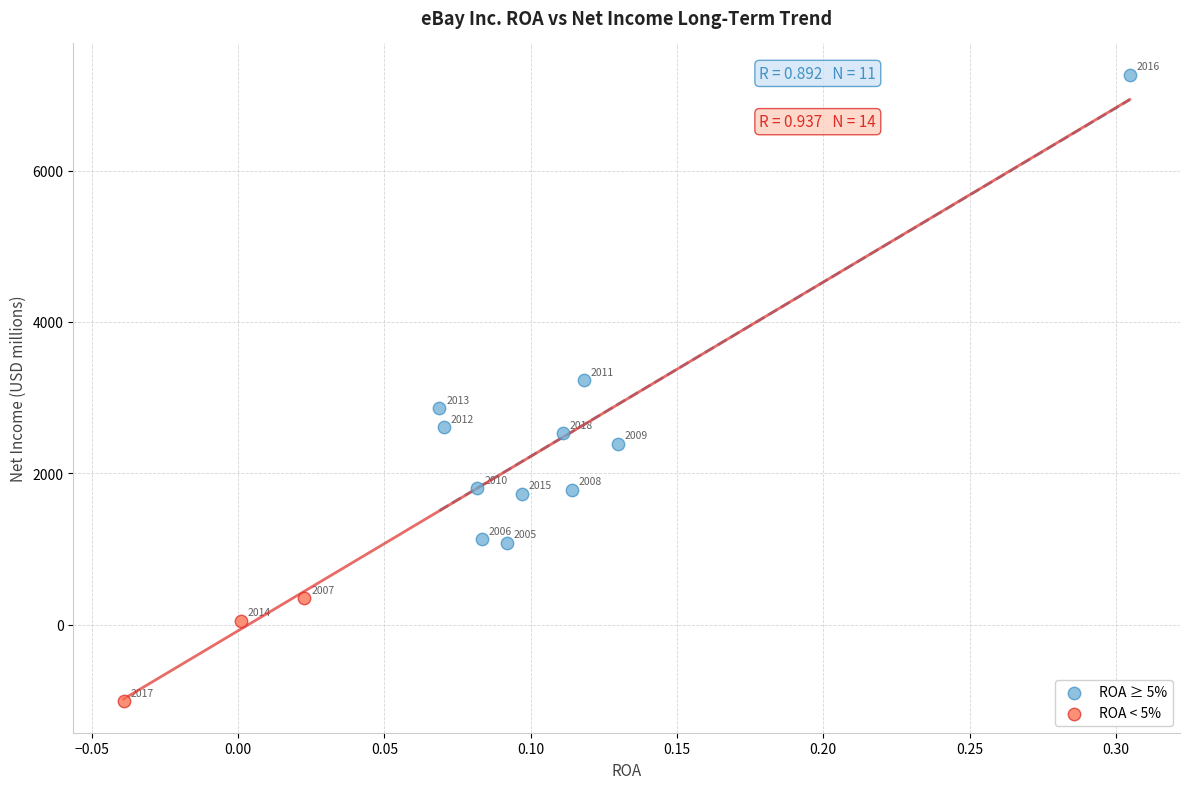

What are all the series names shown in the legend?

ROA ≥ 5%, ROA < 5%